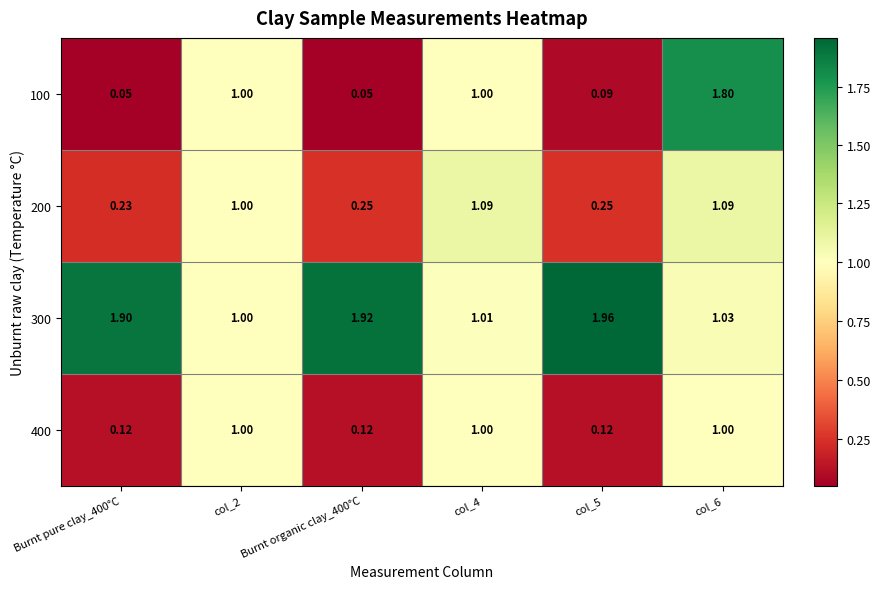

Is the value of 300 at col_6 greater than the value of 400 at Burnt organic clay_400°C?

Yes